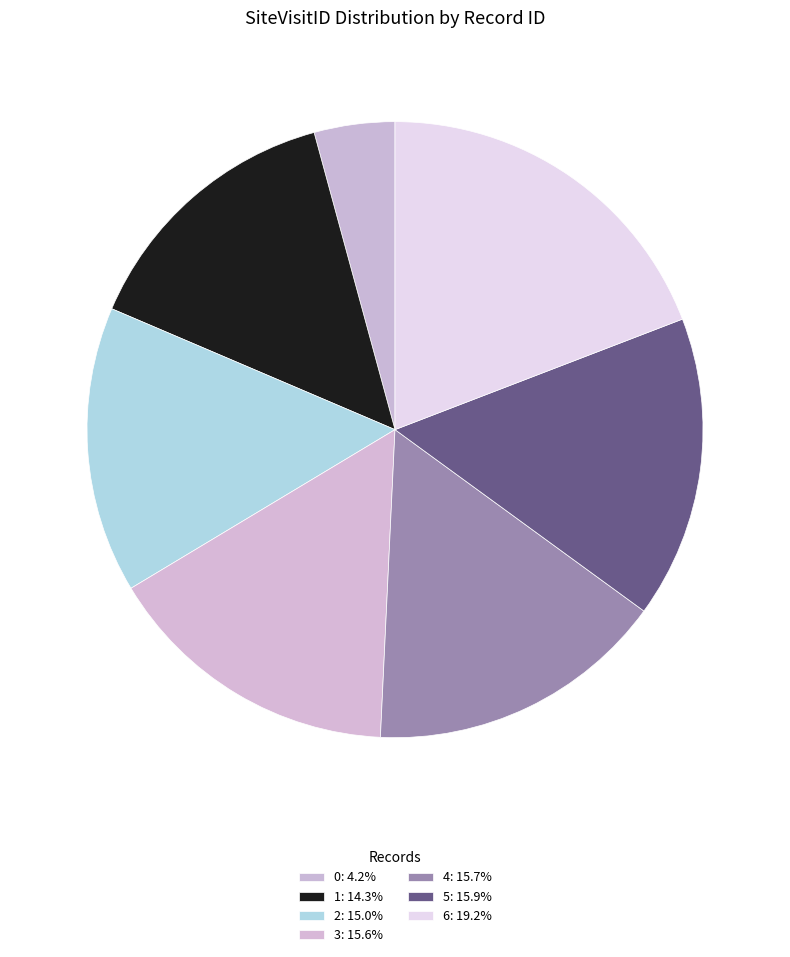

Does any single category account for the majority?

No